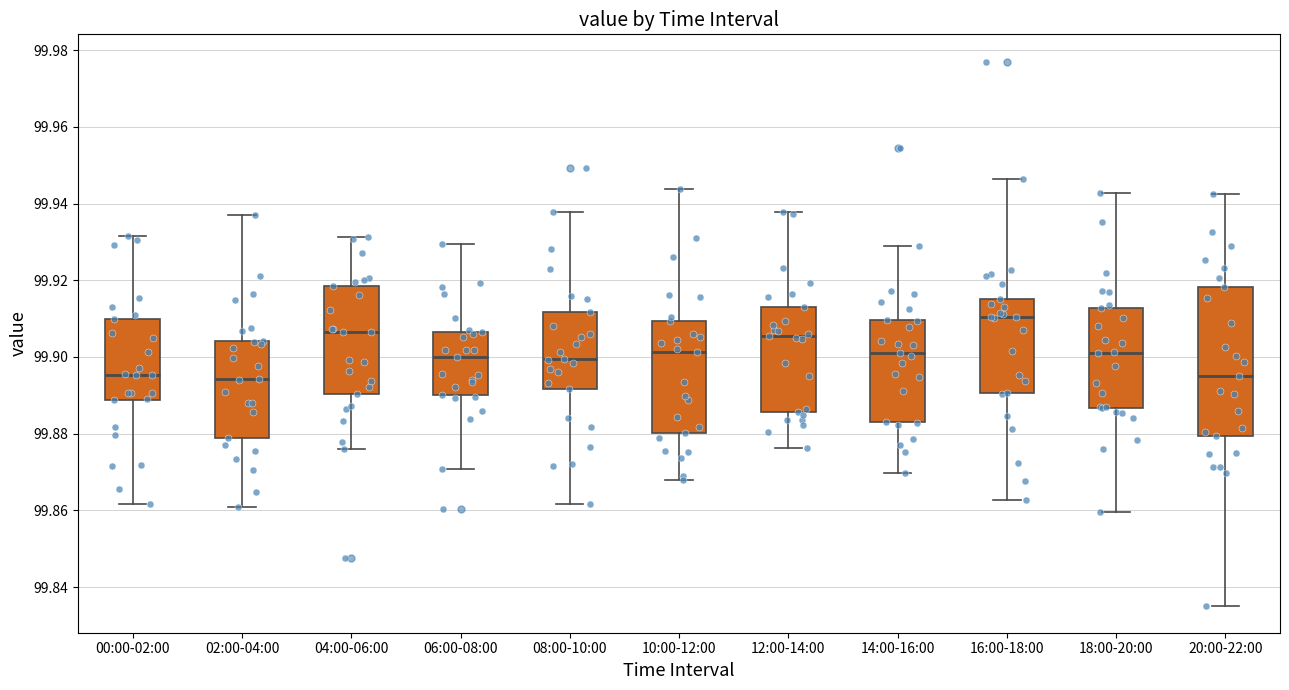

Reading left to right, read every box against the y-axis: the position of its median line, the range the box covers, and the ends of its whiskers. The values are not printed on the chart, so give them approximately, as read against the axis.

00:00-02:00: median 99.896, box 99.888 to 99.910, whiskers 99.862 to 99.932
02:00-04:00: median 99.894, box 99.878 to 99.904, whiskers 99.860 to 99.938
04:00-06:00: median 99.906, box 99.890 to 99.918, whiskers 99.876 to 99.932
06:00-08:00: median 99.900, box 99.890 to 99.906, whiskers 99.870 to 99.930
08:00-10:00: median 99.900, box 99.892 to 99.912, whiskers 99.862 to 99.938
10:00-12:00: median 99.902, box 99.880 to 99.910, whiskers 99.868 to 99.944
12:00-14:00: median 99.906, box 99.886 to 99.914, whiskers 99.876 to 99.938
14:00-16:00: median 99.902, box 99.884 to 99.910, whiskers 99.870 to 99.930
16:00-18:00: median 99.910, box 99.890 to 99.916, whiskers 99.862 to 99.946
18:00-20:00: median 99.900, box 99.886 to 99.912, whiskers 99.860 to 99.942
20:00-22:00: median 99.894, box 99.880 to 99.918, whiskers 99.836 to 99.942